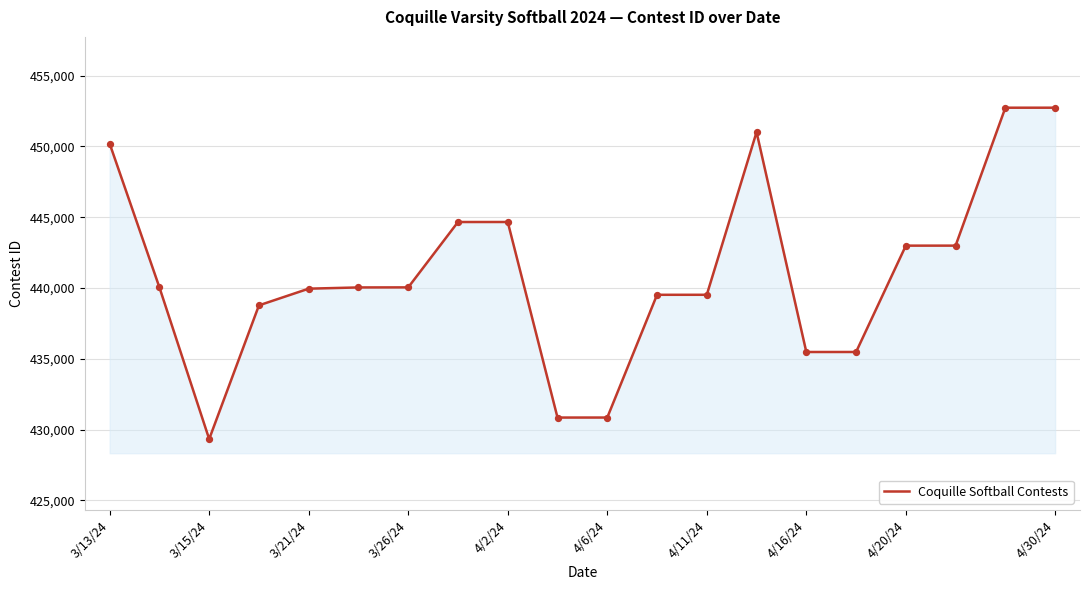

What is the difference between the maximum and minimum values?

23400